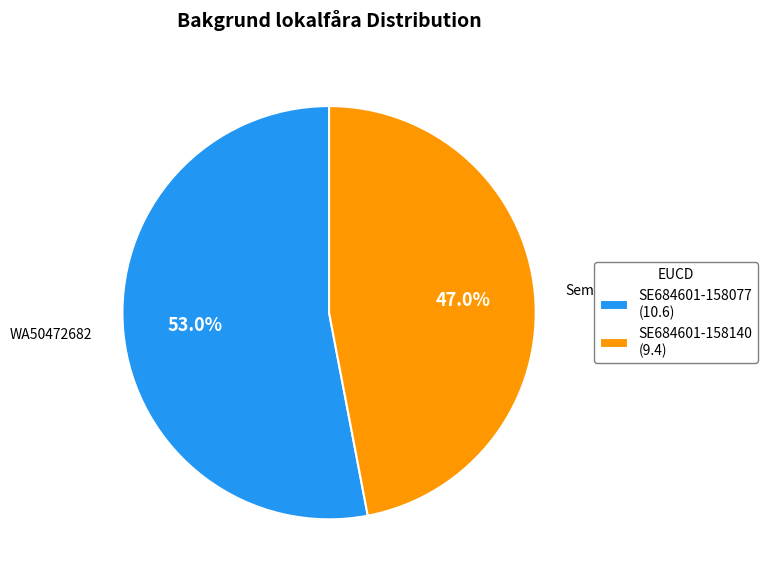

Is it true that SE684601-158077 is 53% of the pie?

True